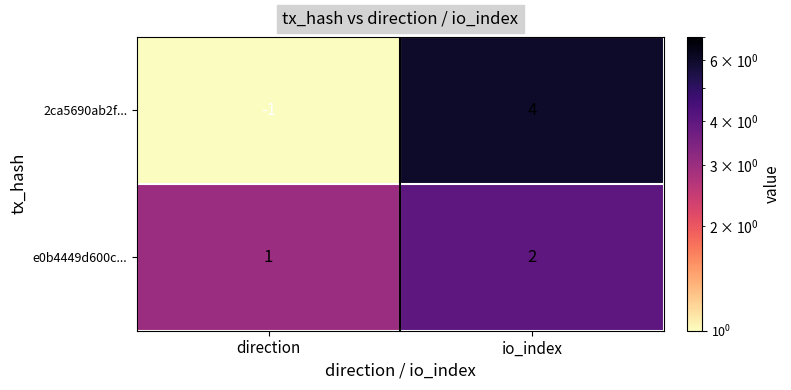

What is the sum of all e0b4449d600c... values?

3